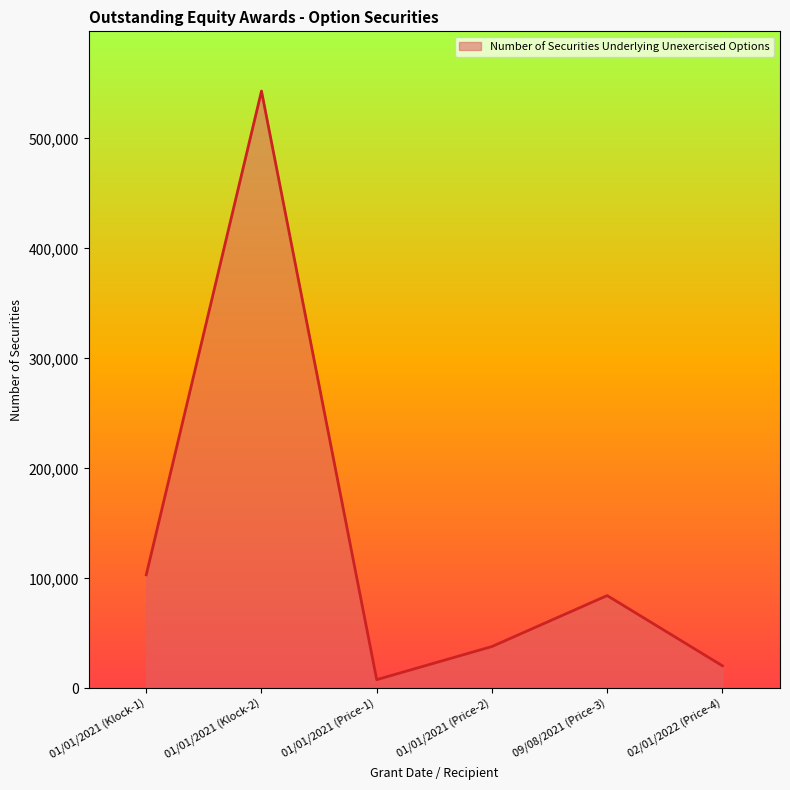

Does the chart have visible grid lines?

No